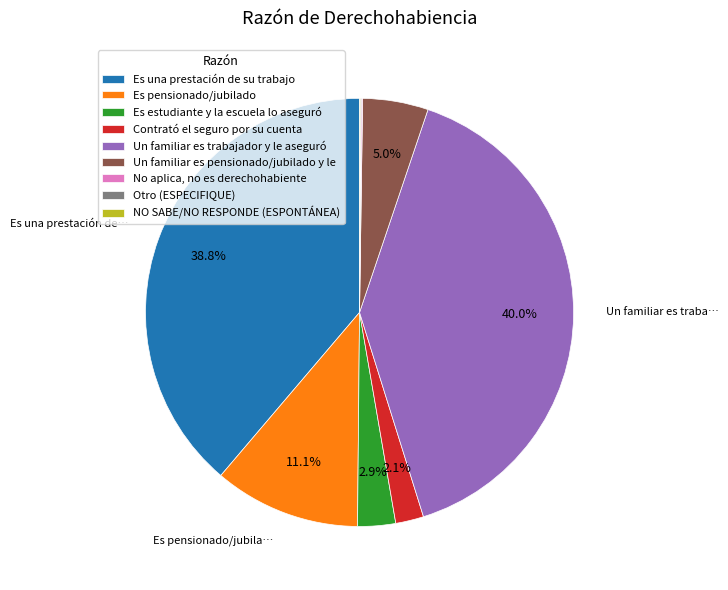

What is the largest slice in the pie chart?

Un familiar es trabajador y le aseguró